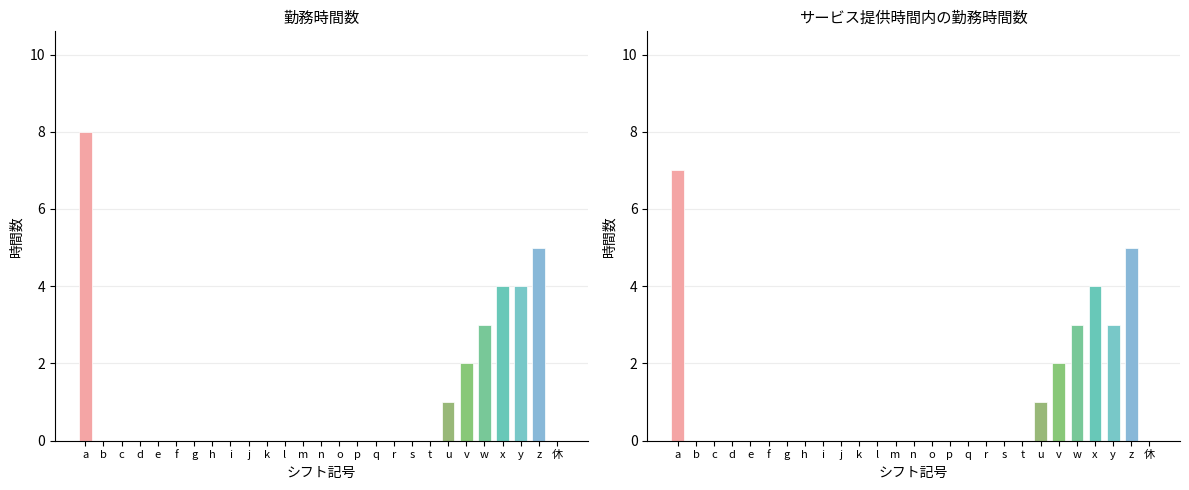

Reading left to right, list all the values displayed in this chart.

勤務時間数: 8	0	0	0	0	0	0	0	0	0	0	0	0	0	0	0	0	0	0	0	1	2	3	4	4	5	0
サービス提供時間内勤務時間: 7	0	0	0	0	0	0	0	0	0	0	0	0	0	0	0	0	0	0	0	1	2	3	4	3	5	0